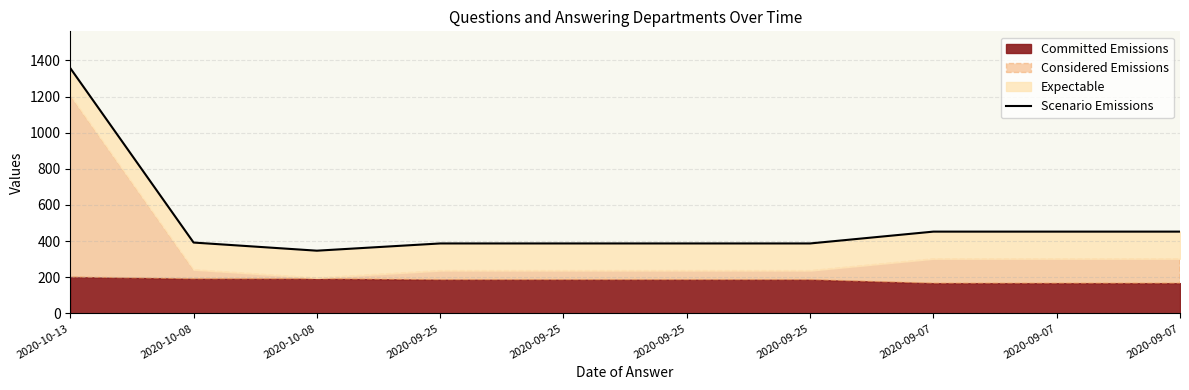

List the labels in order of value, largest first.

2020-10-13, 2020-09-07, 2020-09-07, 2020-09-07, 2020-10-08, 2020-09-25, 2020-09-25, 2020-09-25, 2020-09-25, 2020-10-08